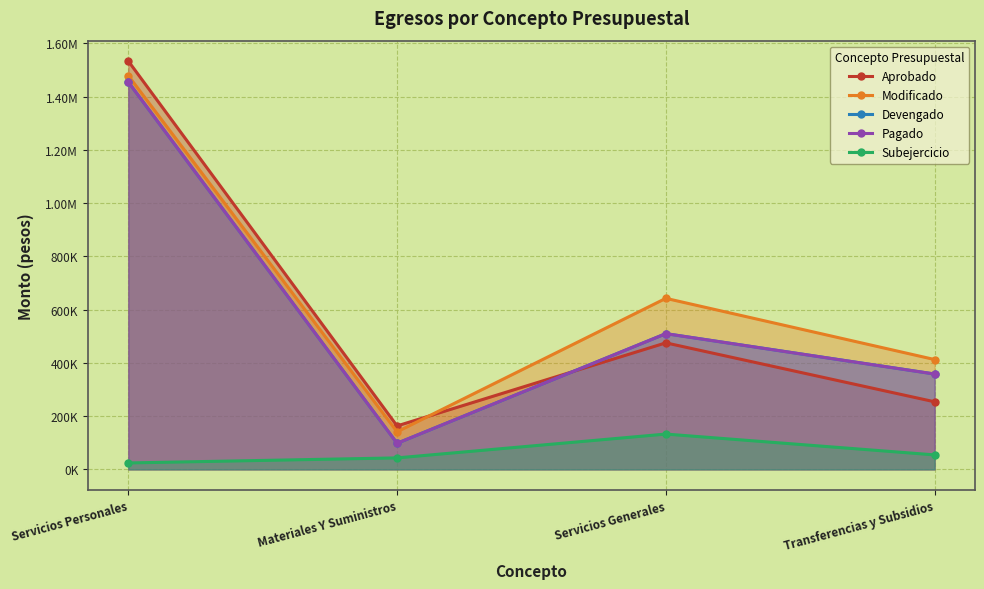

Which category has the lowest value in the Subejercicio series?

Servicios Personales